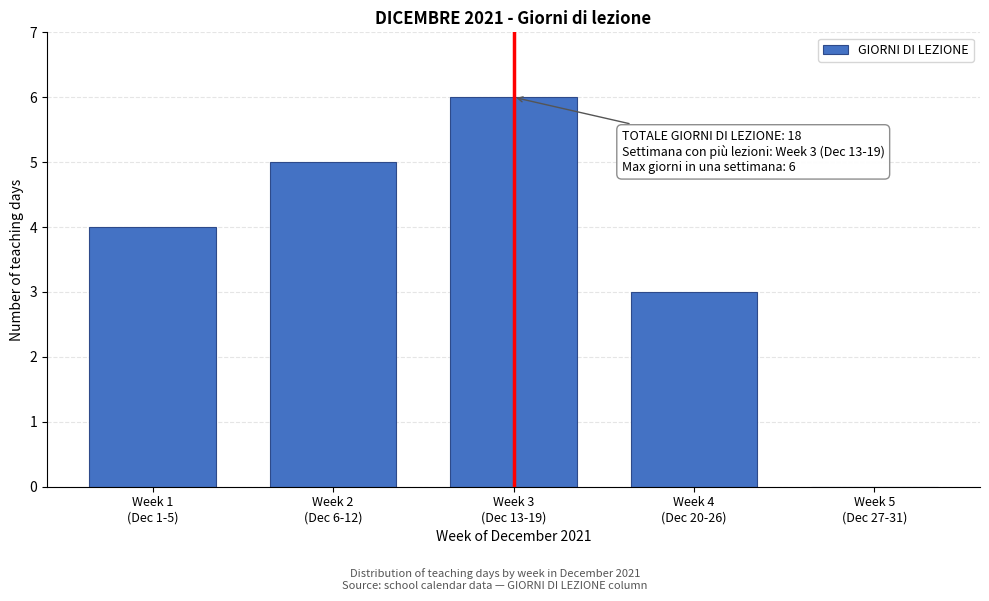

What is the sum of all values?

18